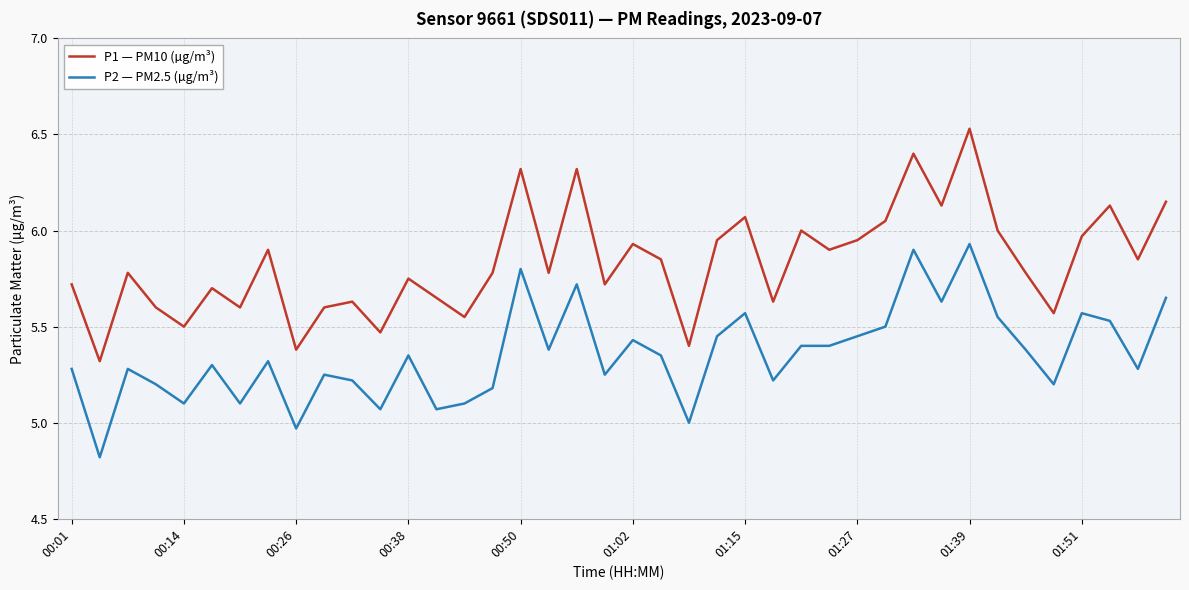

Which series has the largest range (max minus min)?

P1 — PM10 (µg/m³)